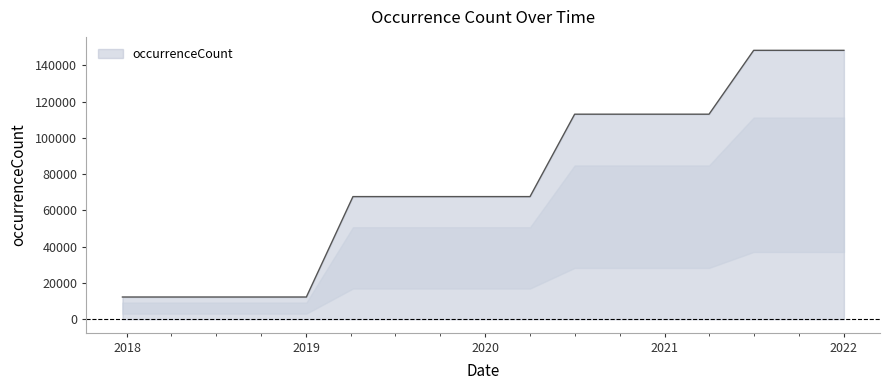

How many lines are shown in the chart?

1